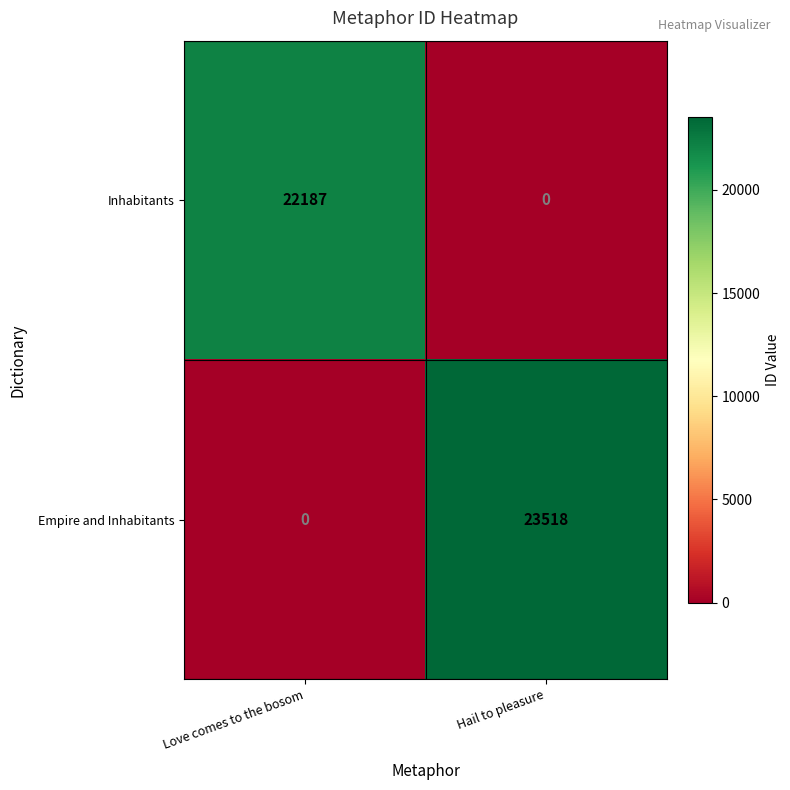

Rank the series at Love comes to the bosom from highest to lowest value.

Inhabitants, Empire and Inhabitants